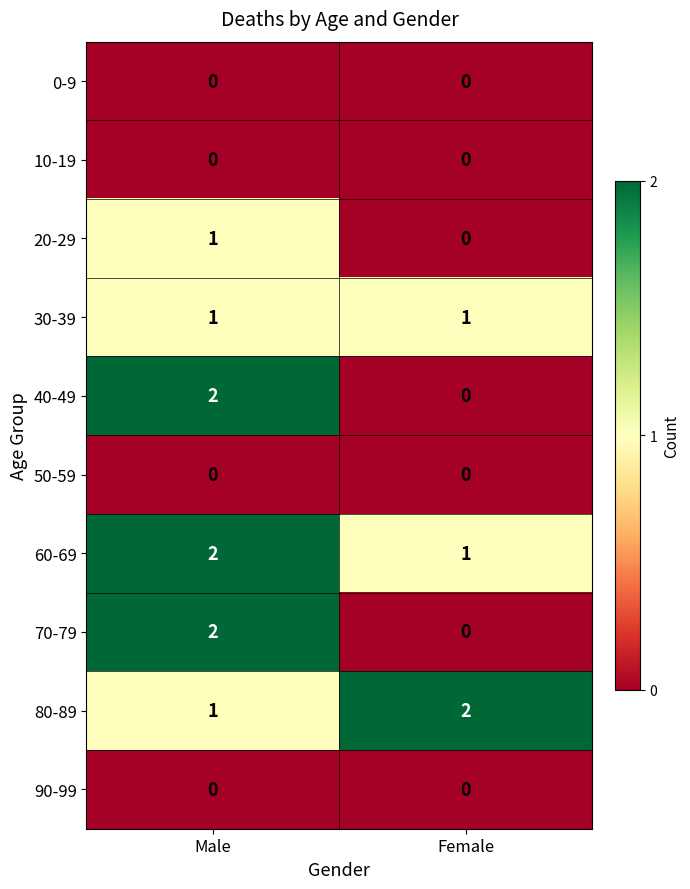

What is the maximum value shown in the chart?

2